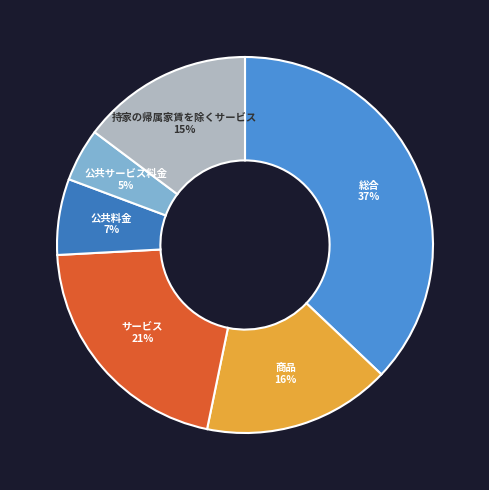

Is there any slice that represents more than half of the pie?

No